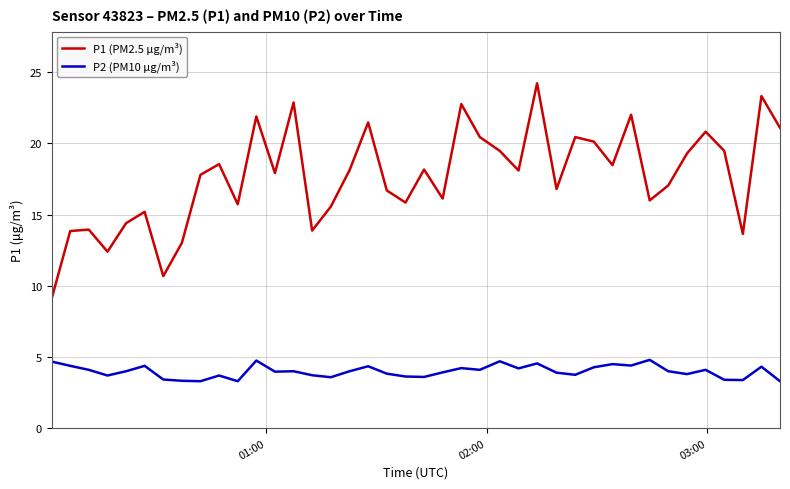

Which series has the largest total across all categories?

P1 (PM2.5 µg/m³)